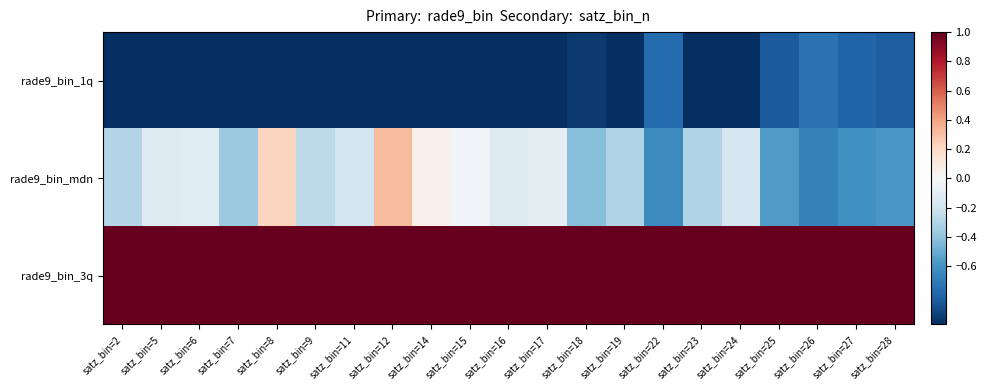

Reading left to right, transcribe all the data shown in this chart.

rade9_bin_1q: satz_bin=2=-1.0	satz_bin=5=-1.0	satz_bin=6=-1.0	satz_bin=7=-1.0	satz_bin=8=-1.0	satz_bin=9=-1.0	satz_bin=11=-1.0	satz_bin=12=-1.0	satz_bin=14=-1.0	satz_bin=15=-1.0	satz_bin=16=-1.0	satz_bin=17=-1.0	satz_bin=18=-1.0	satz_bin=19=-1.0	satz_bin=22=-0.8	satz_bin=23=-1.0	satz_bin=24=-1.0	satz_bin=25=-0.8	satz_bin=26=-0.7	satz_bin=27=-0.8	satz_bin=28=-0.8
rade9_bin_mdn: satz_bin=2=-0.3	satz_bin=5=-0.1	satz_bin=6=-0.1	satz_bin=7=-0.4	satz_bin=8=0.2	satz_bin=9=-0.3	satz_bin=11=-0.2	satz_bin=12=0.3	satz_bin=14=0.0	satz_bin=15=-0.0	satz_bin=16=-0.1	satz_bin=17=-0.1	satz_bin=18=-0.4	satz_bin=19=-0.3	satz_bin=22=-0.6	satz_bin=23=-0.3	satz_bin=24=-0.2	satz_bin=25=-0.6	satz_bin=26=-0.7	satz_bin=27=-0.6	satz_bin=28=-0.6
rade9_bin_3q: satz_bin=2=1.0	satz_bin=5=1.0	satz_bin=6=1.0	satz_bin=7=1.0	satz_bin=8=1.0	satz_bin=9=1.0	satz_bin=11=1.0	satz_bin=12=1.0	satz_bin=14=1.0	satz_bin=15=1.0	satz_bin=16=1.0	satz_bin=17=1.0	satz_bin=18=1.0	satz_bin=19=1.0	satz_bin=22=1.0	satz_bin=23=1.0	satz_bin=24=1.0	satz_bin=25=1.0	satz_bin=26=1.0	satz_bin=27=1.0	satz_bin=28=1.0